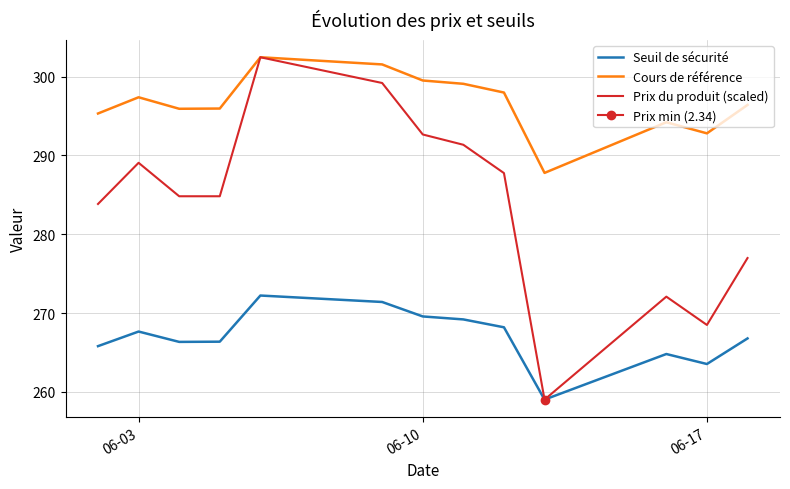

True or false: Seuil de sécurité and Cours de référence intersect in this chart.

False